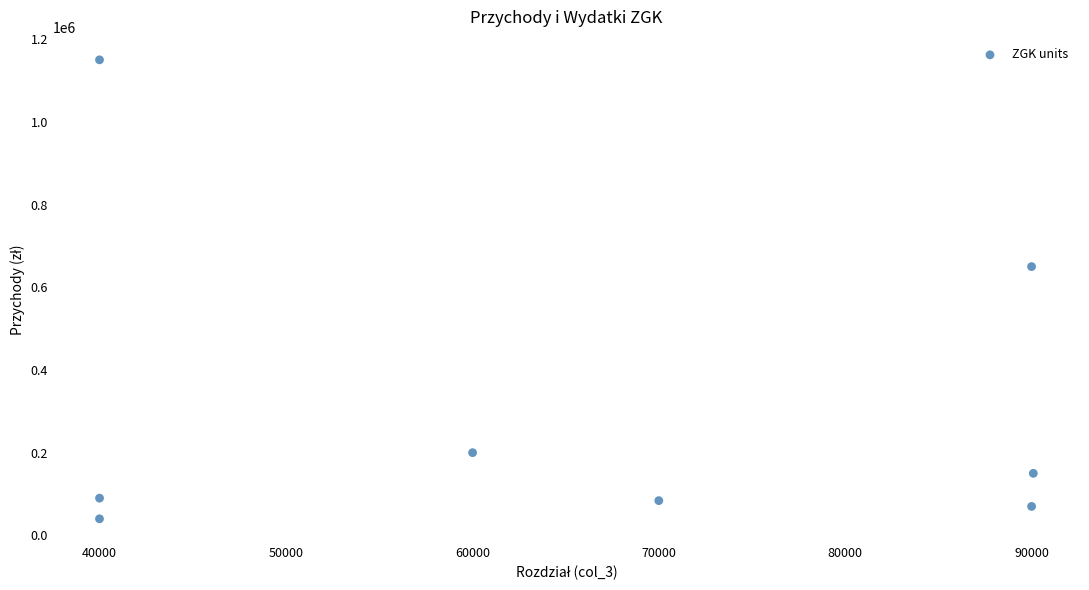

What is the range of Y values (max minus min)?

1110000